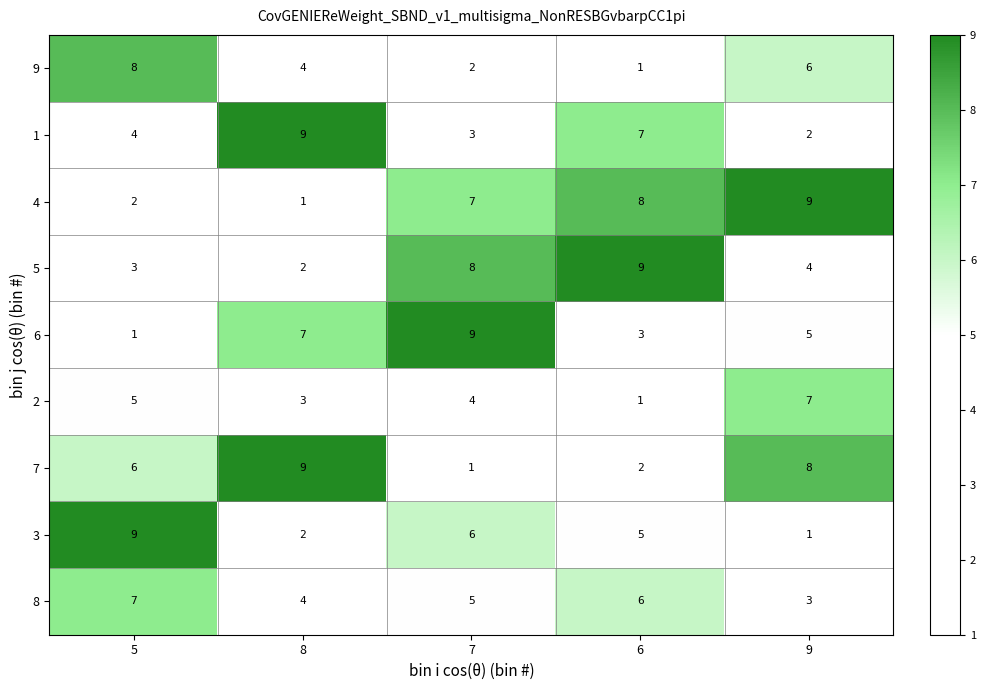

At which label is 3 closest to 5?

6